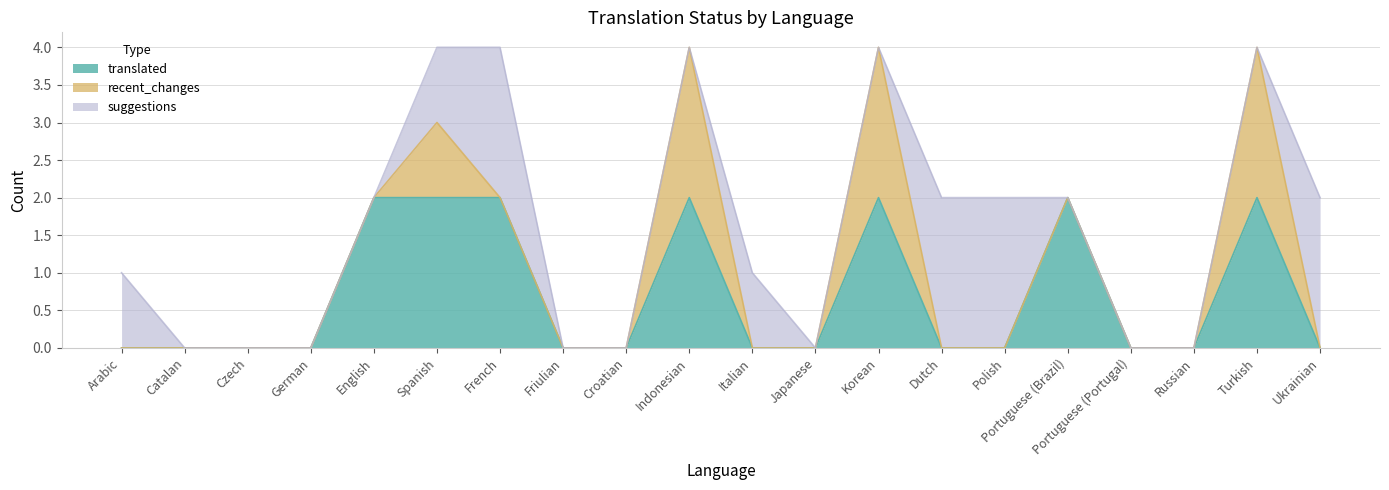

At how many categories does at least one series exceed 1?

10